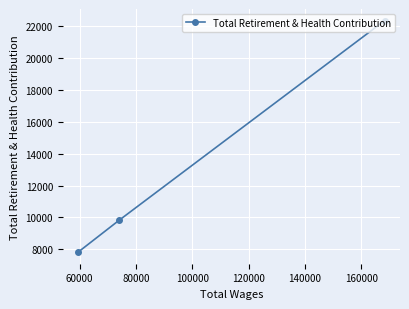

What is the average value?

13330